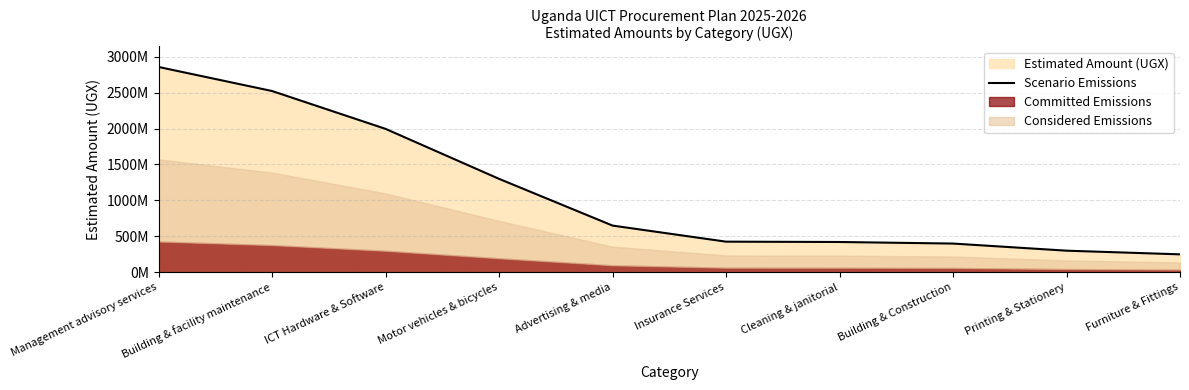

The chart shows a value of 400000000 at Building & Construction. True or false?

True